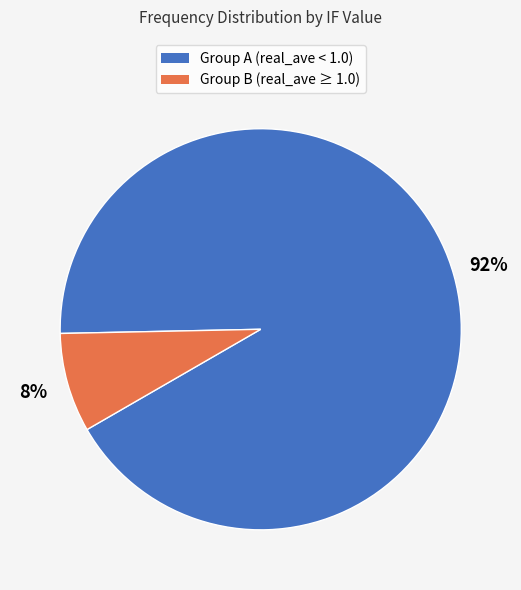

What is the largest slice in the pie chart?

Group A (real_ave < 1.0)